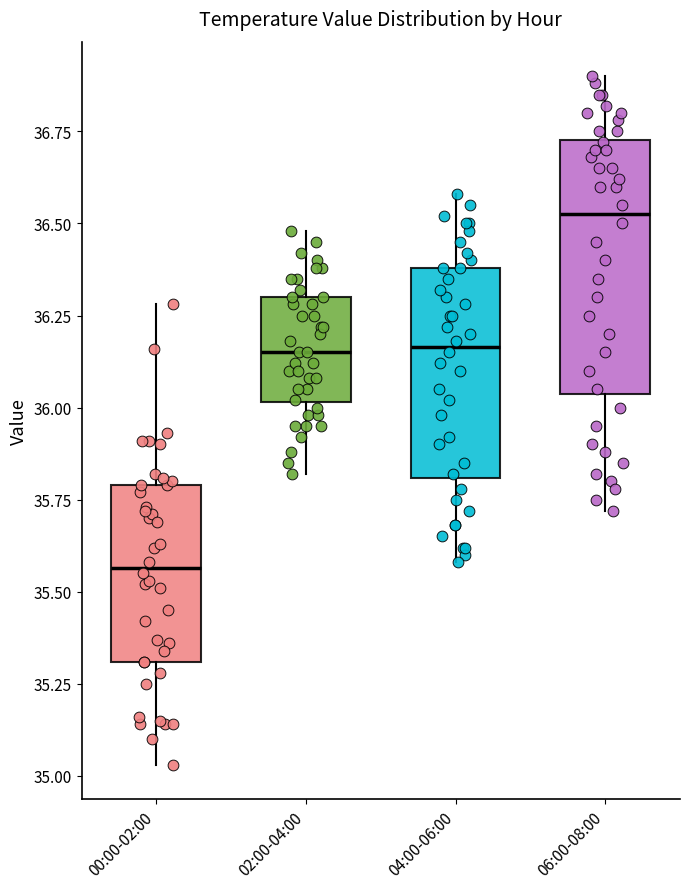

Where is the upper edge of the box for 06:00-08:00 on the y-axis? The values are not printed on the chart, so give them approximately, as read against the axis.

36.75